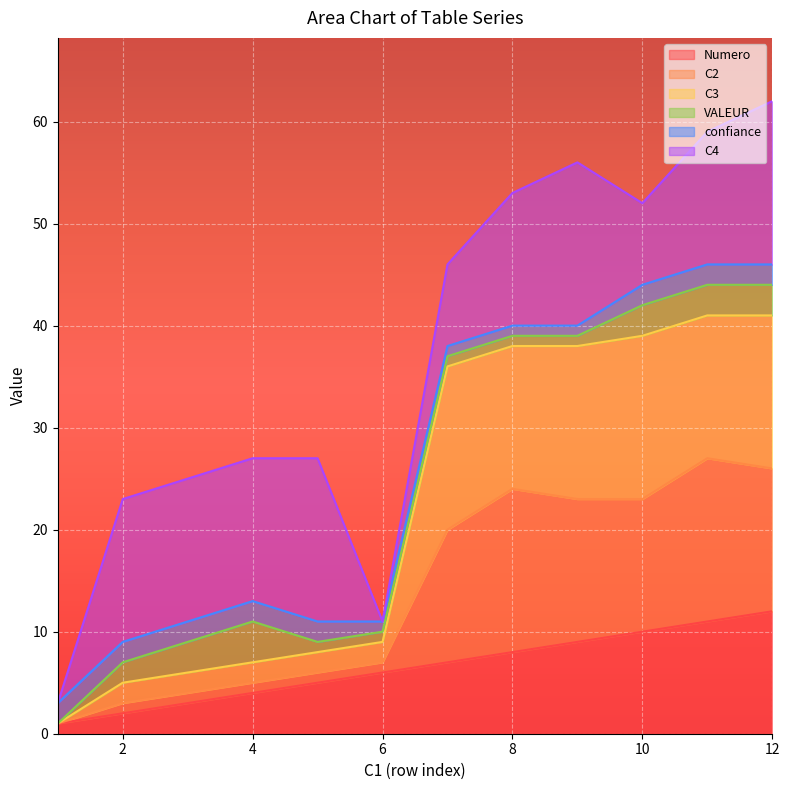

At how many categories does at least one series exceed 36?

6